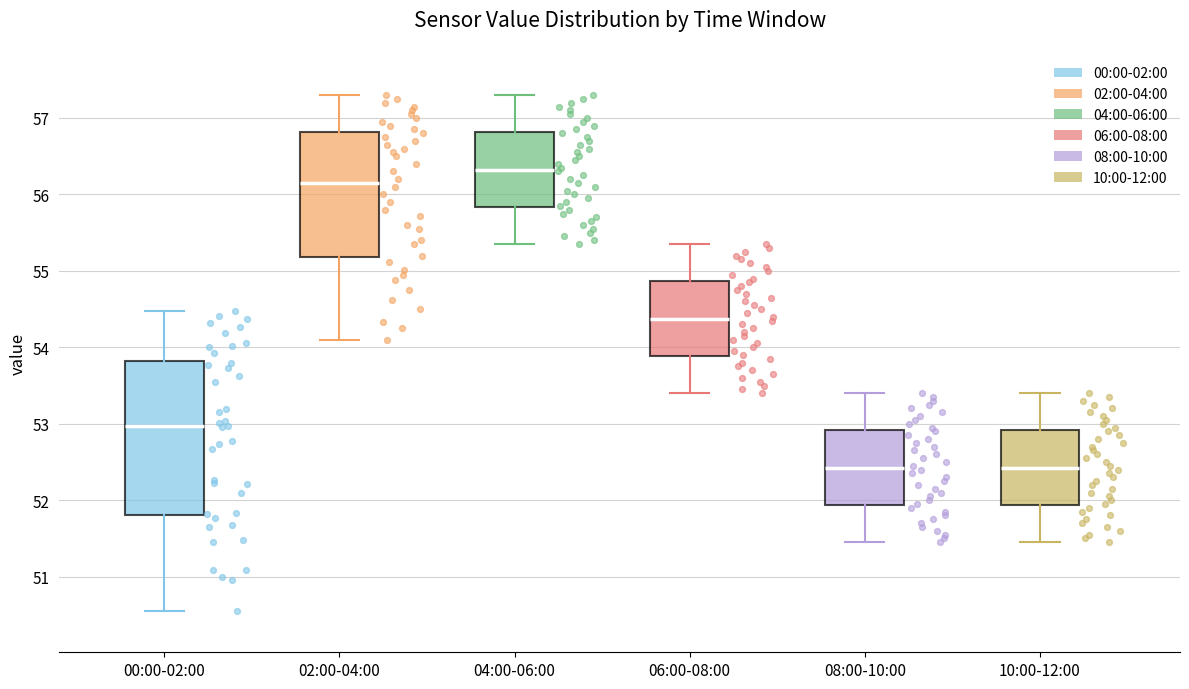

Which box has the highest median line?

04:00-06:00